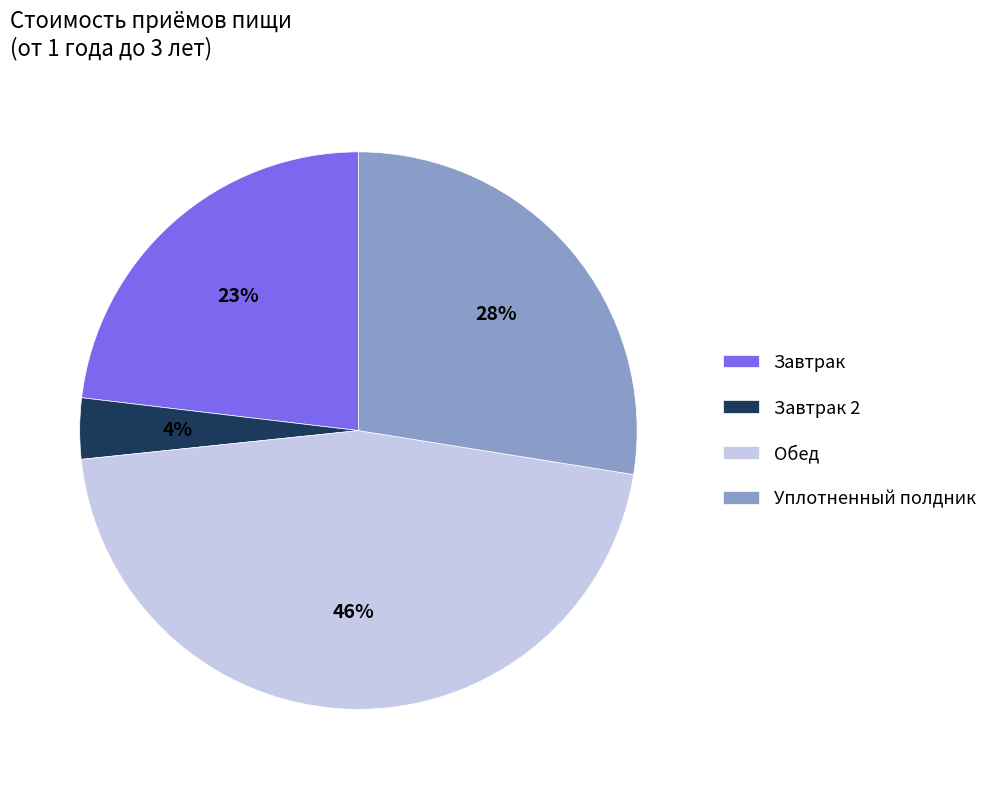

To the nearest percent, what is the average slice percentage?

25%